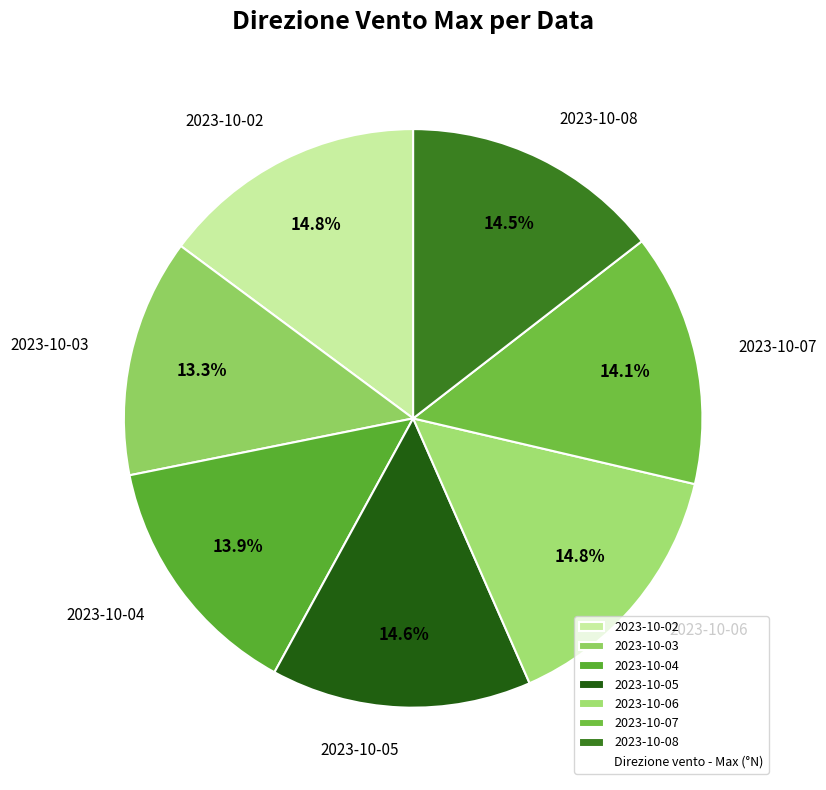

To the nearest percent, what is the combined percentage of 2023-10-06 and 2023-10-08?

29%